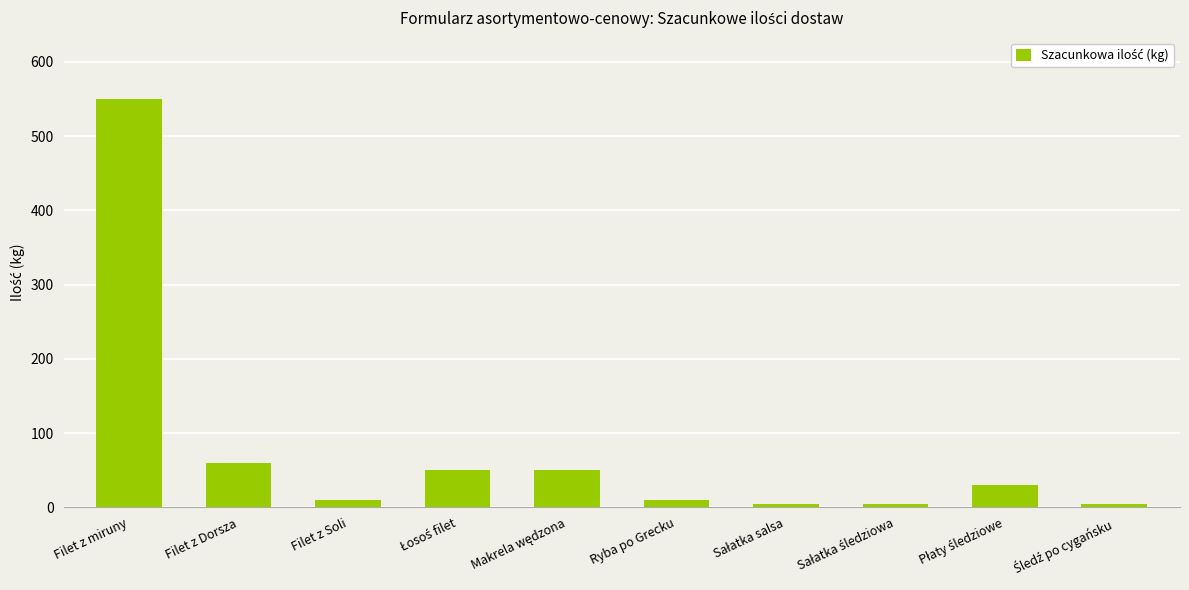

What is the greatest value displayed?

550